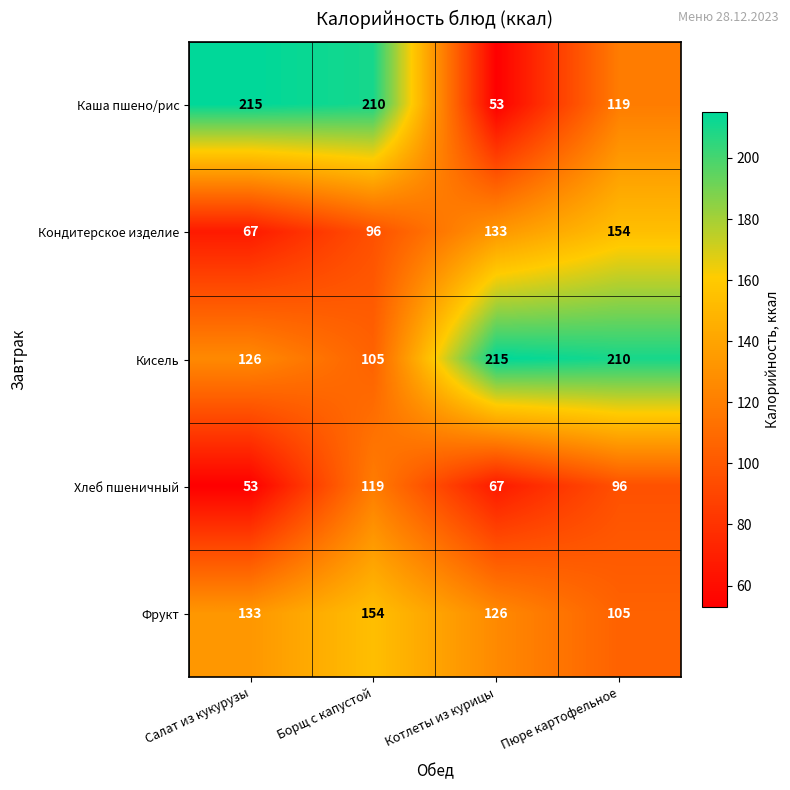

Where is Кондитерское изделие nearest to the value 110?

Борщ с капустой